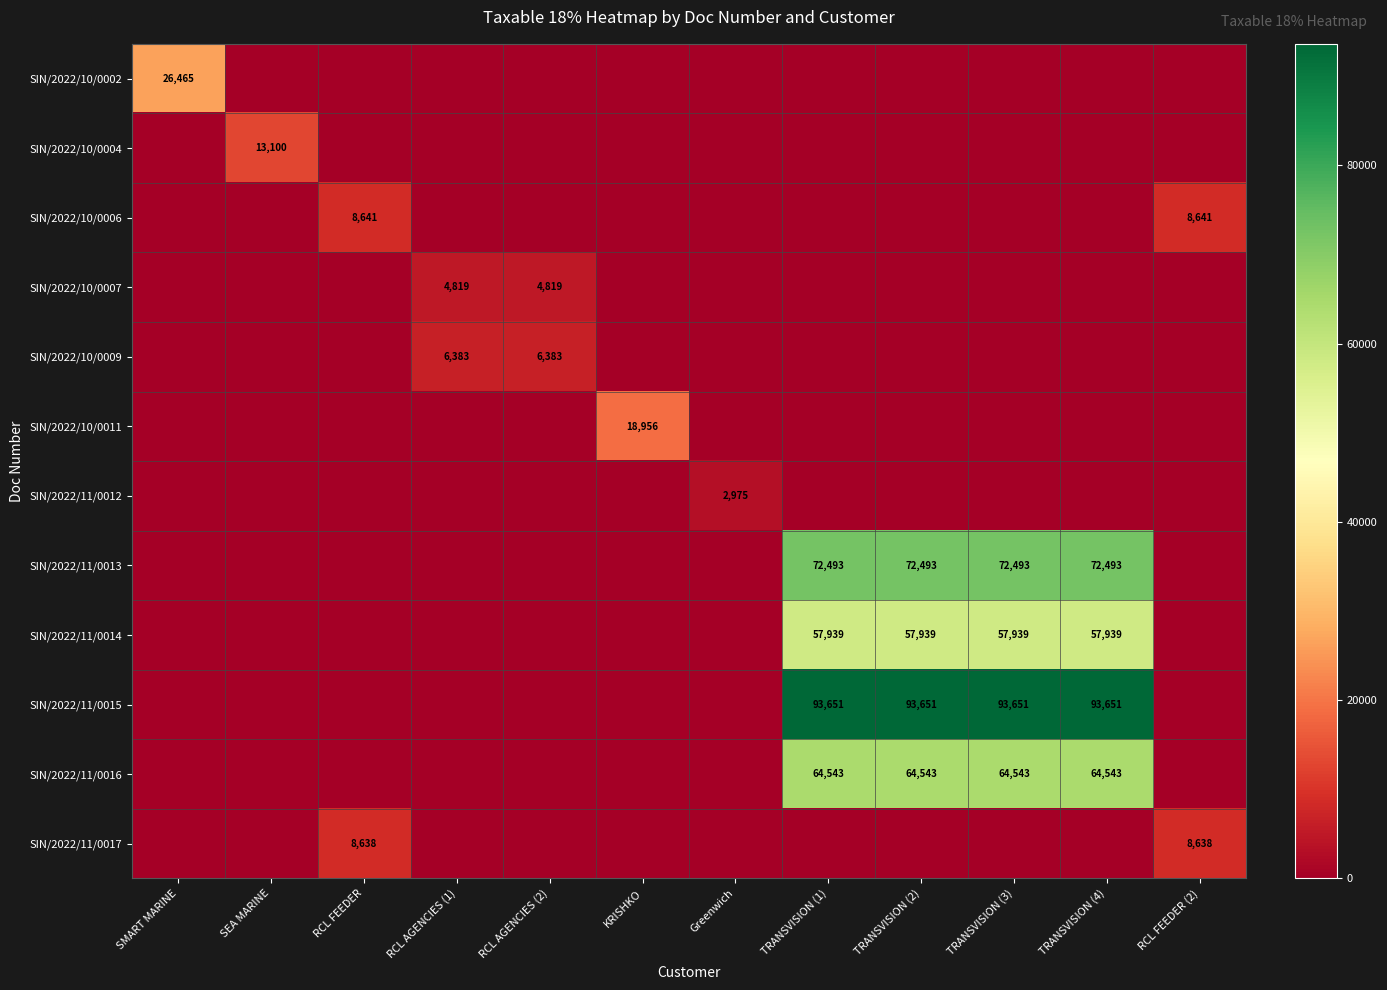

Is it true that SIN/2022/10/0006 equals 8641 at RCL FEEDER?

True